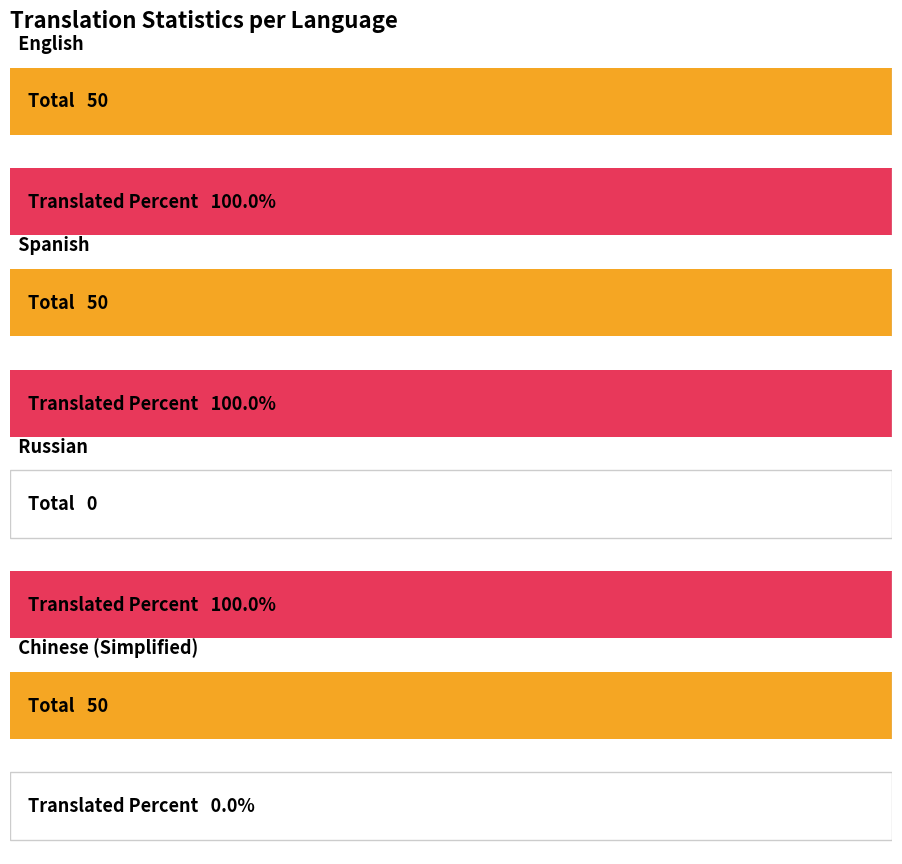

Which category has the highest value in the total series?

English